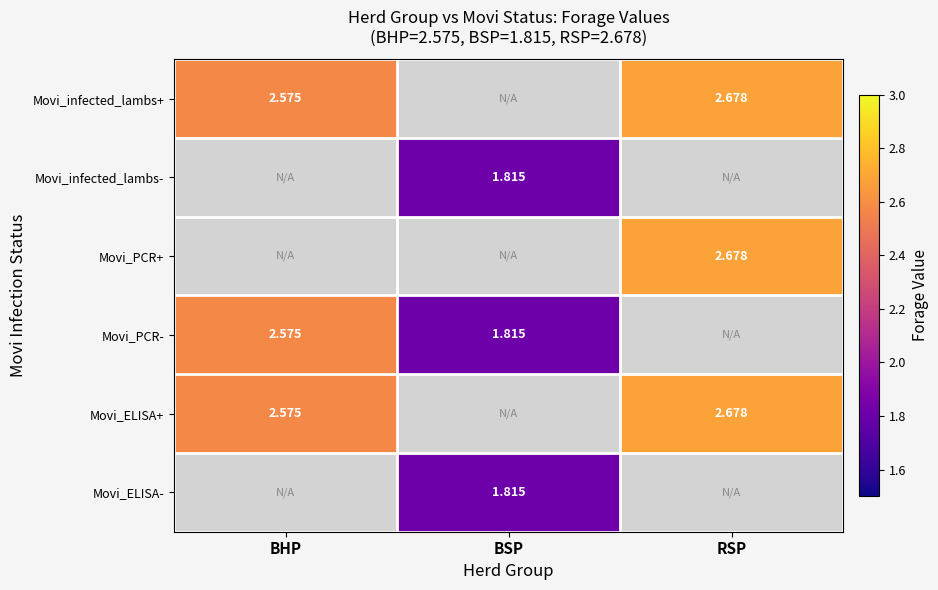

Is the value of Movi_infected_lambs- at BSP greater than the value of Movi_PCR+ at RSP?

No